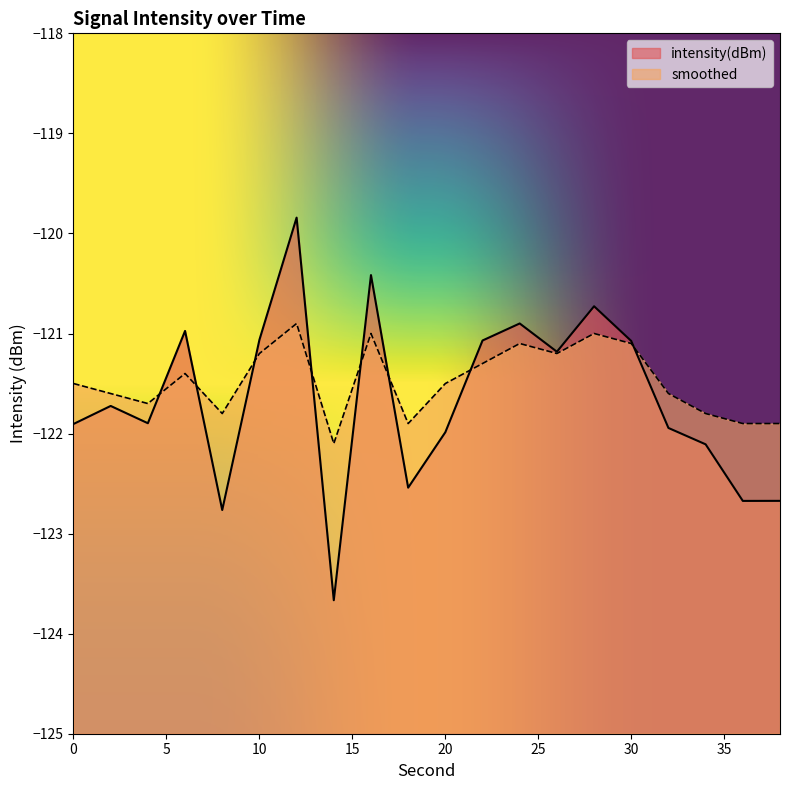

At which label does smoothed reach its peak?

12